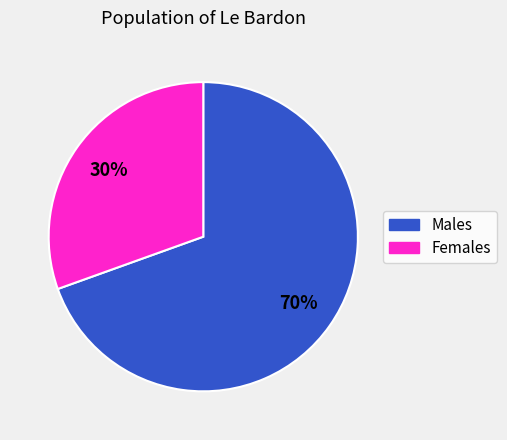

To the nearest percent, what is the average slice percentage?

50%